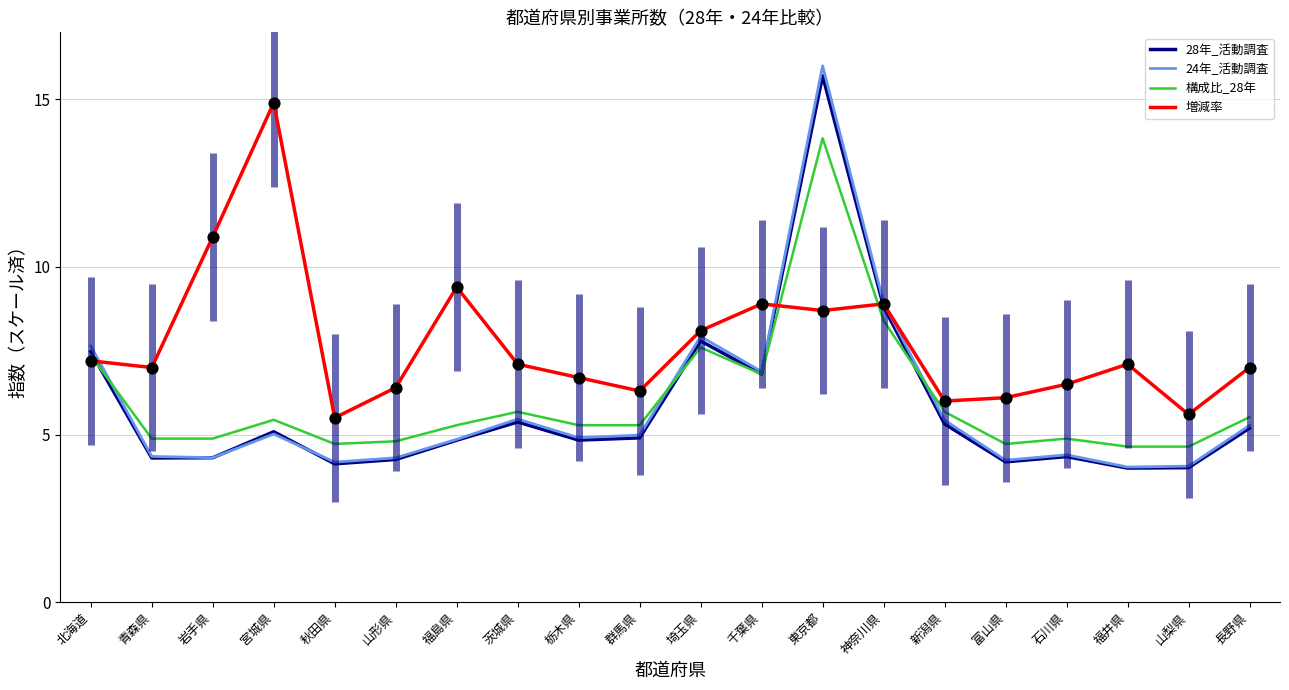

What is the total value across all series at 茨城県?

23.6